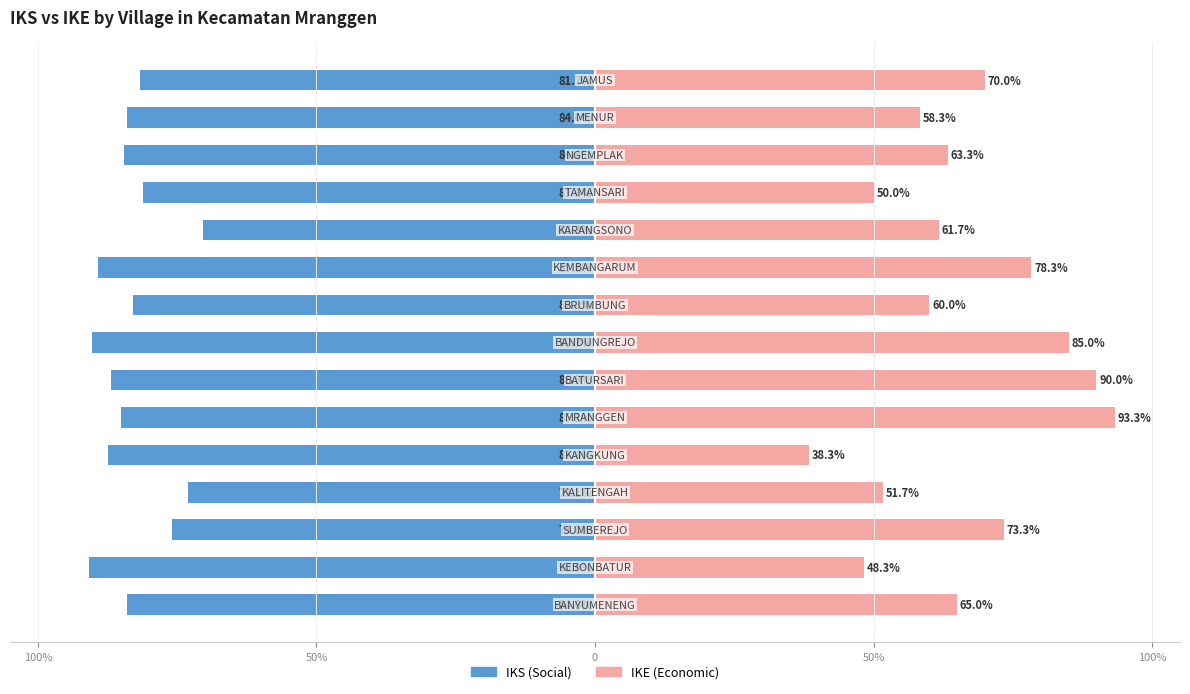

What are all the series names shown in the legend?

IKS, IKE